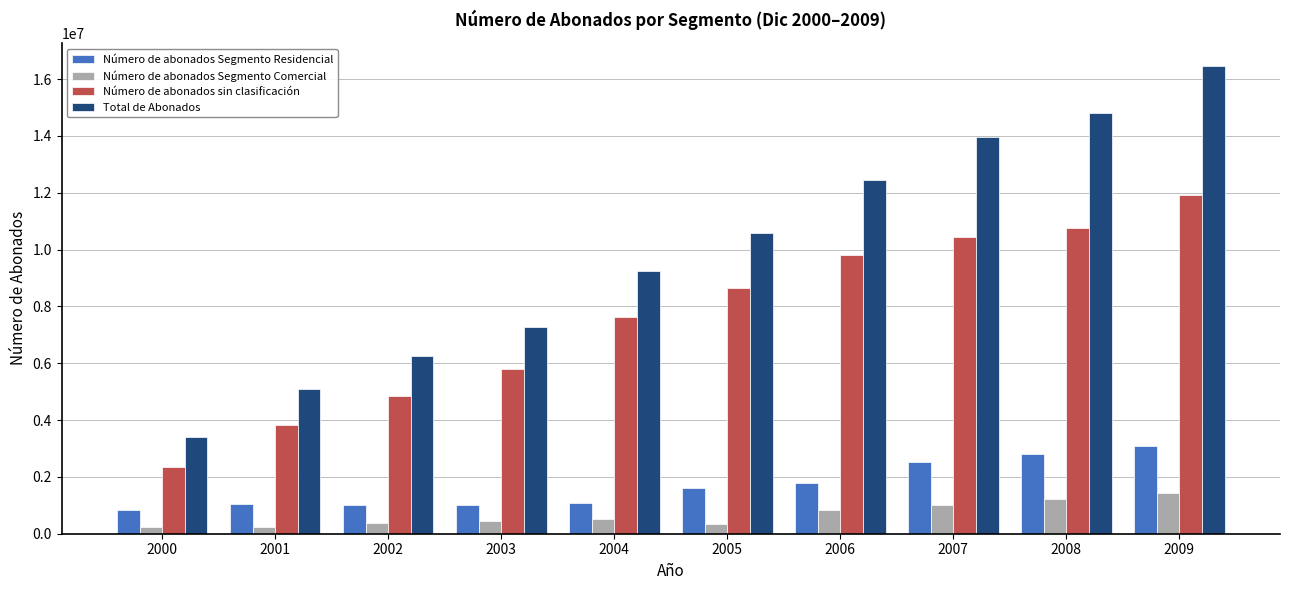

What is the value of the Número de abonados Segmento Comercial bar at the 8th from the left?

1004908